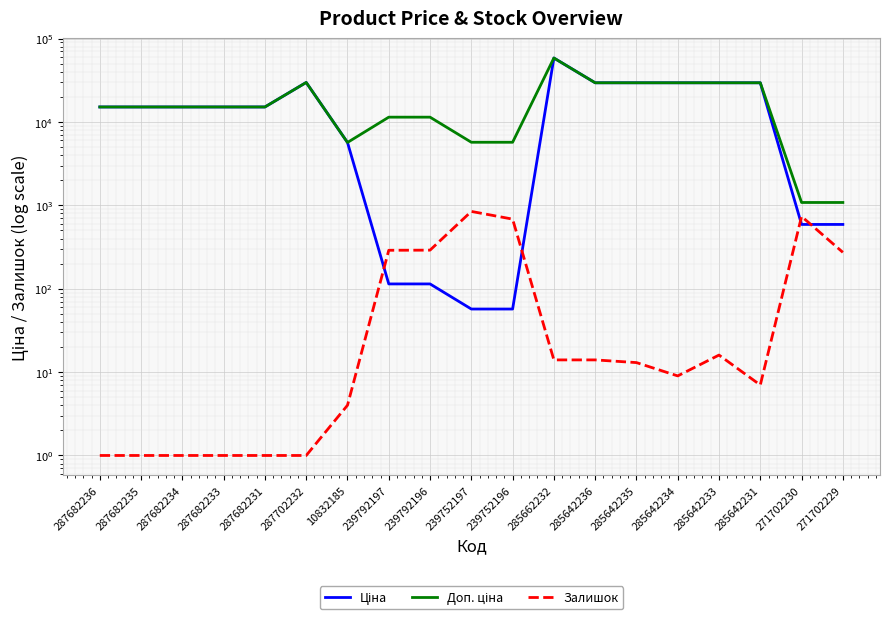

Reading left to right, list all the values displayed in this chart.

Ціна: 287682236=15120.0	287682235=15120.0	287682234=15120.0	287682233=15120.0	287682231=15120.0	287702232=29747.2	10832185=5673.8	239792197=114.1	239792196=114.1	239752197=57.0	239752196=57.0	285662232=58426.5	285642236=29491.5	285642235=29491.5	285642234=29491.5	285642233=29491.5	285642231=29491.5	271702230=589.9	271702229=589.9
Доп. ціна: 287682236=15120.0	287682235=15120.0	287682234=15120.0	287682233=15120.0	287682231=15120.0	287702232=29747.2	10832185=5673.8	239792197=11410.0	239792196=11410.0	239752197=5705.0	239752196=5705.0	285662232=58426.5	285642236=29491.5	285642235=29491.5	285642234=29491.5	285642233=29491.5	285642231=29491.5	271702230=1081.7	271702229=1081.7
Залишок: 287682236=1.0	287682235=1.0	287682234=1.0	287682233=1.0	287682231=1.0	287702232=1.0	10832185=4.0	239792197=289.0	239792196=290.0	239752197=845.0	239752196=683.0	285662232=14.0	285642236=14.0	285642235=13.0	285642234=9.0	285642233=16.0	285642231=7.0	271702230=736.0	271702229=273.0